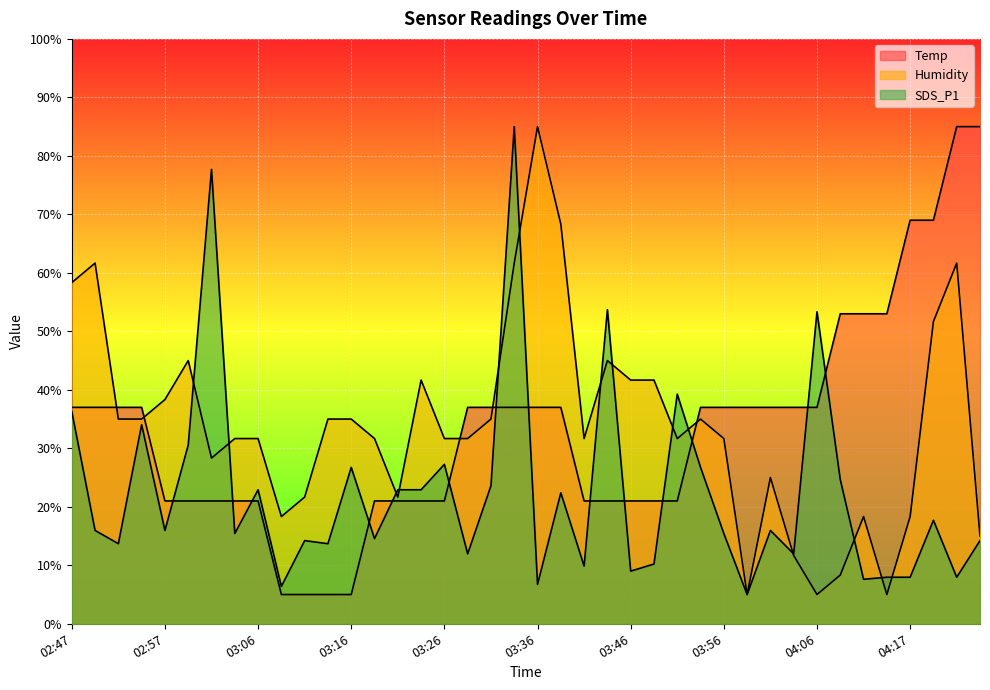

How many times do Humidity and Temp cross each other?

5